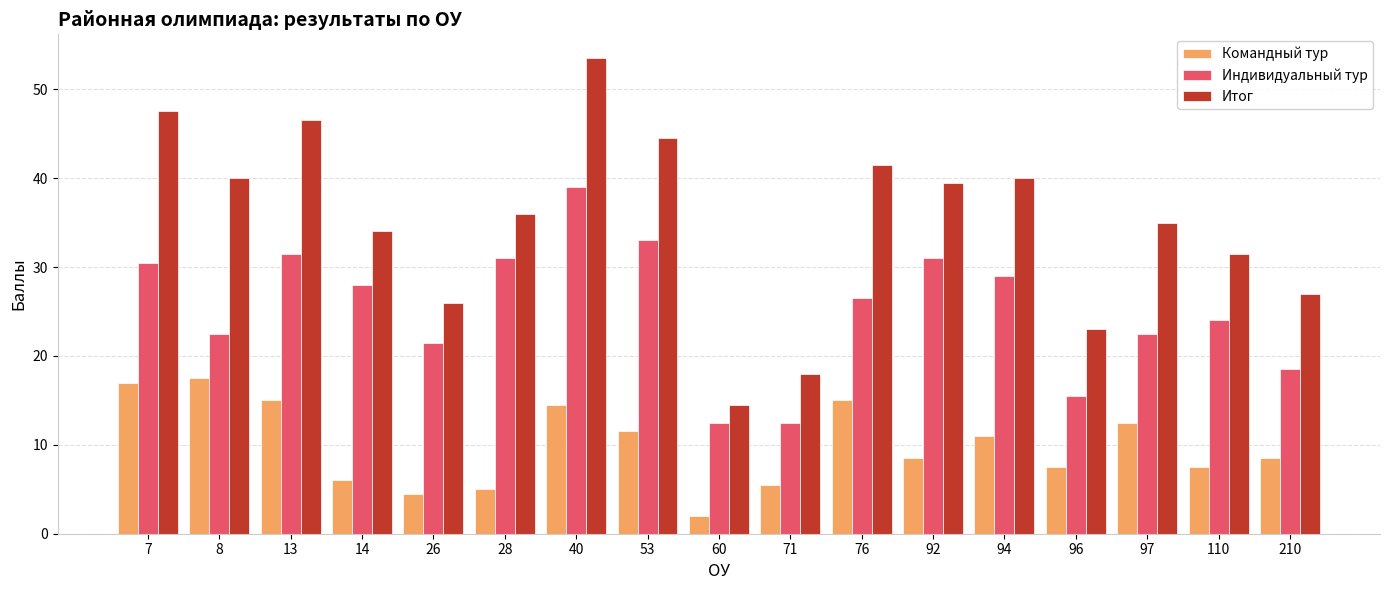

Rank the series by their average value, from lowest to highest.

Командный тур, Индивидуальный тур, Итог